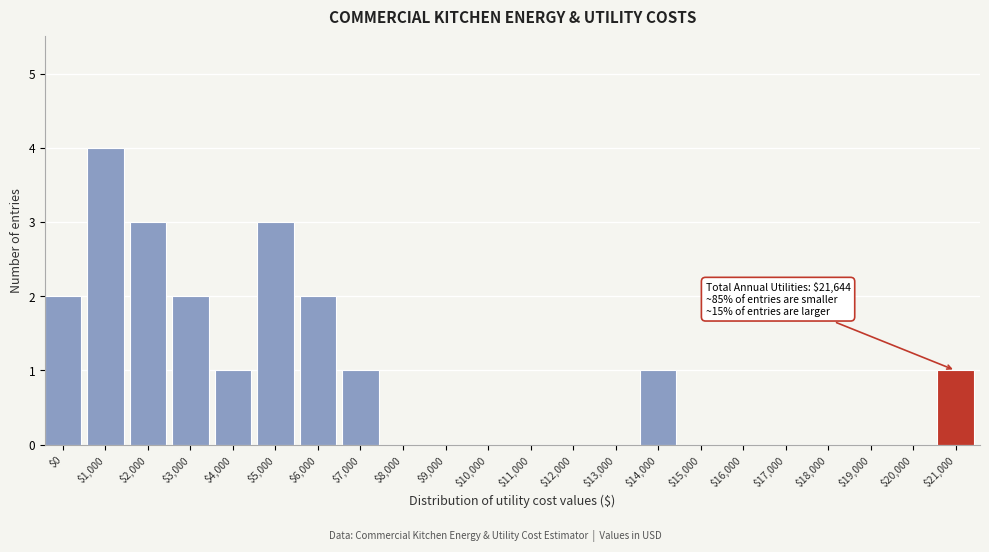

What is the maximum value shown in the chart?

4